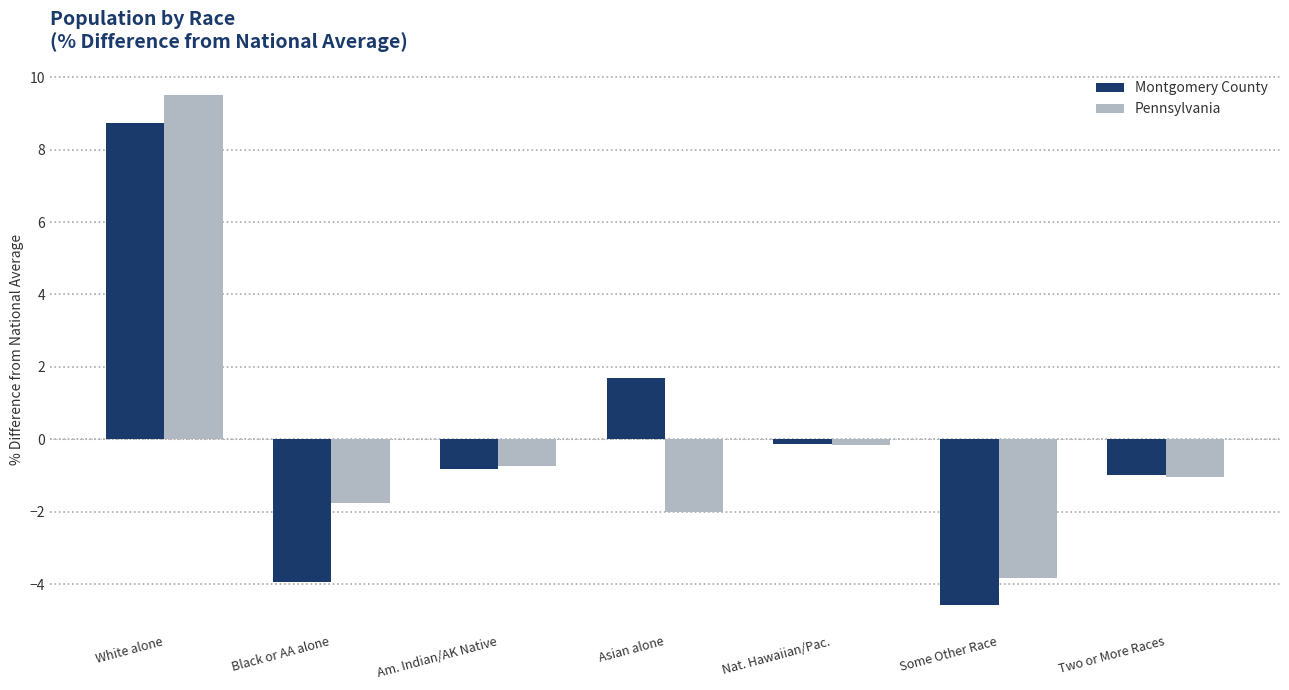

What is the label of the 1st bar from the left?

White alone